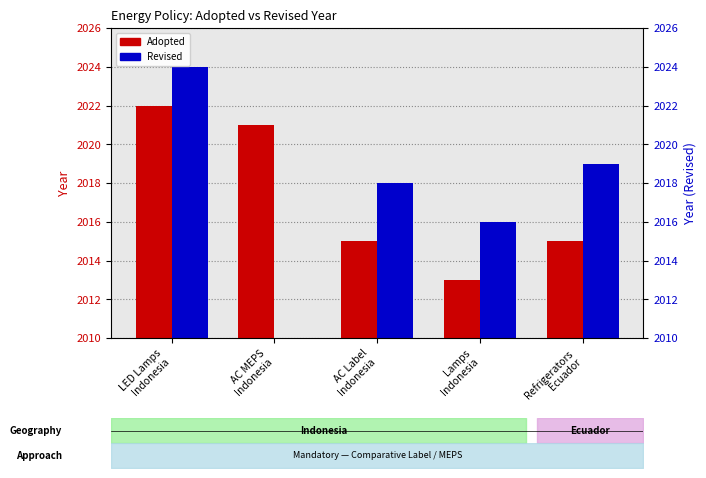

What is the approximate value of Adopted at AC MEPS
Indonesia?

2021.0